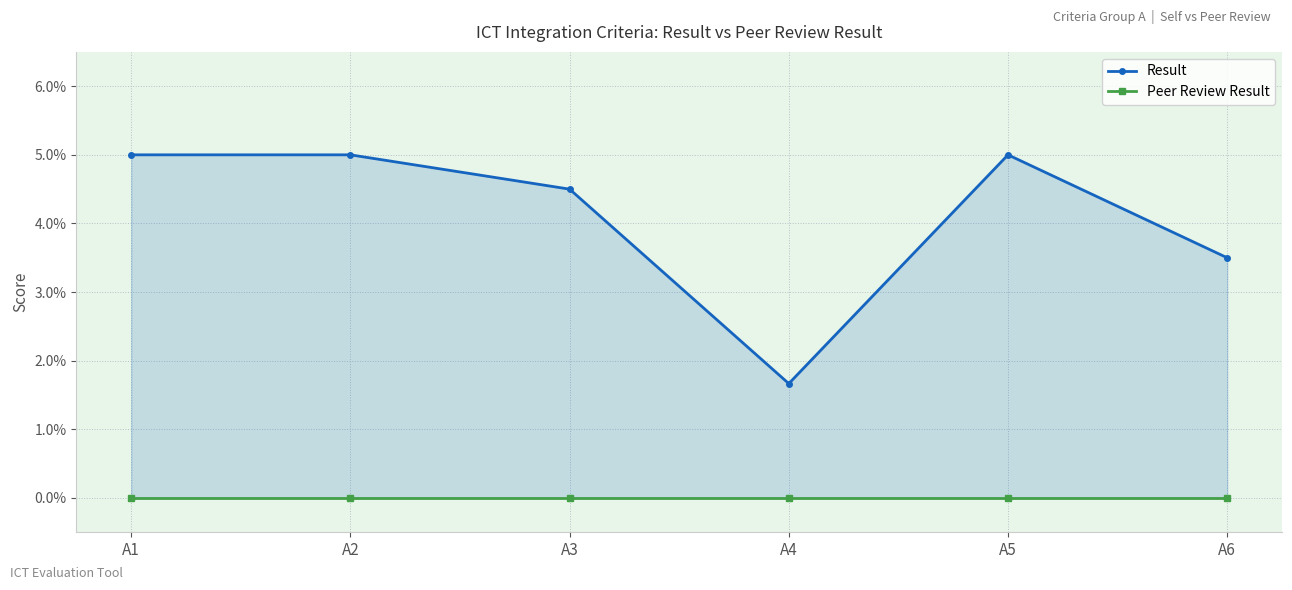

List the series in order of their overall mean, lowest first.

Peer Review Result, Result